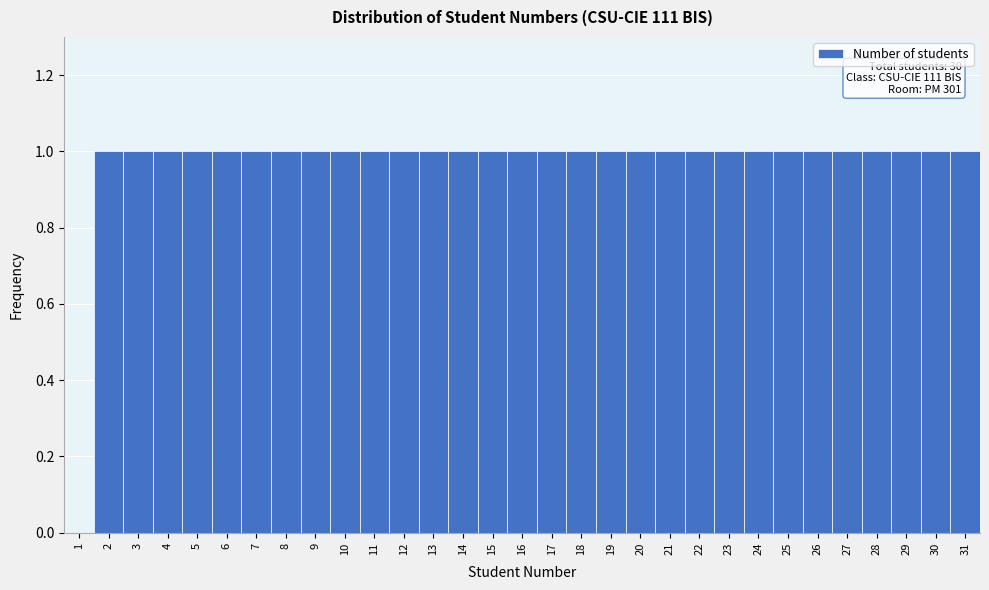

What is the ratio of the value at 20 to the value at 18?

1.0